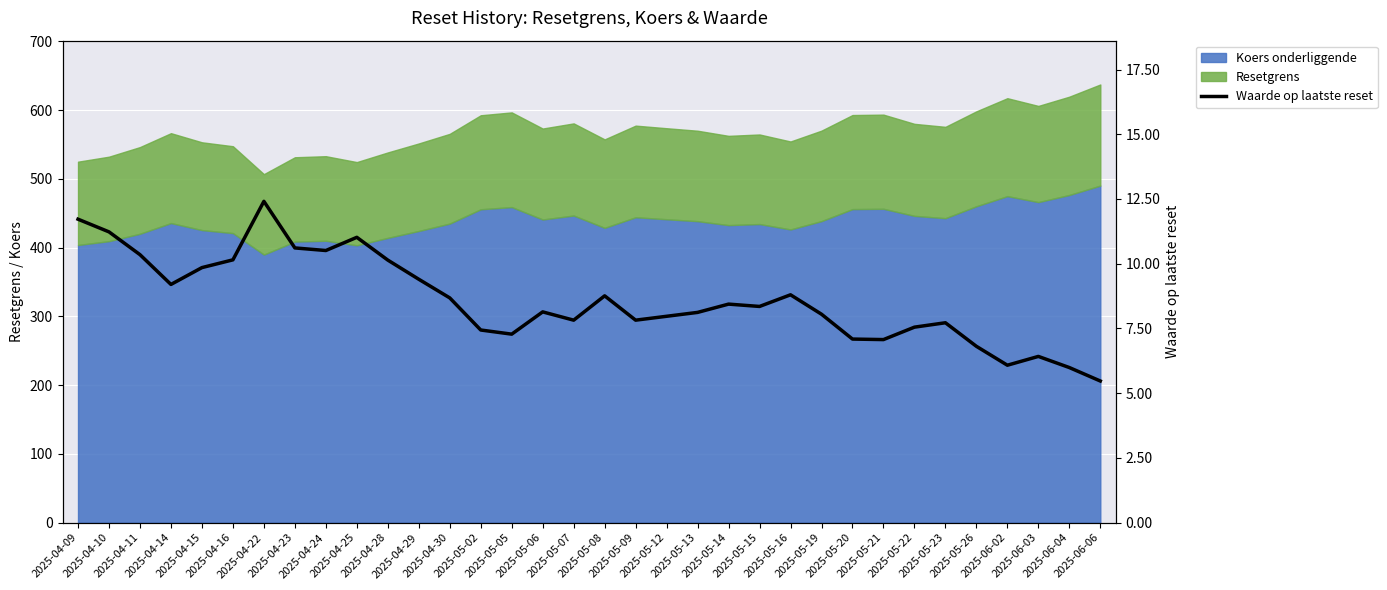

The chart shows a value of 13.2 at 2025-05-12. True or false?

False